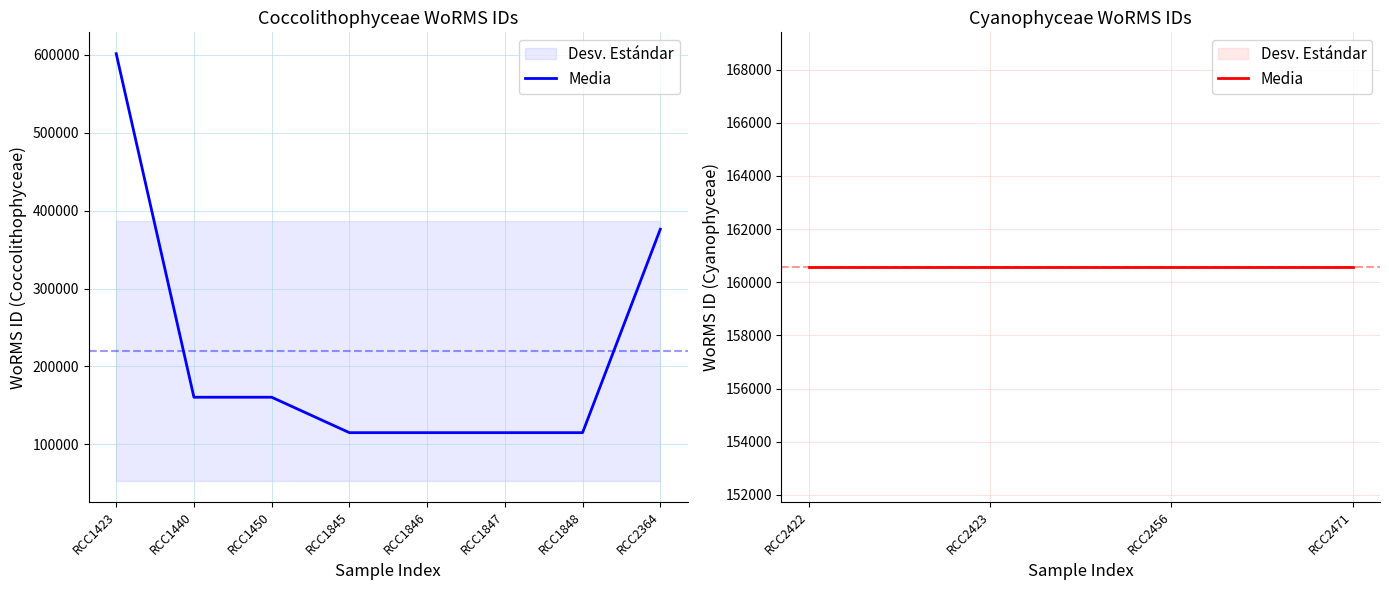

The chart shows a value of 160563 at RCC1450. True or false?

True